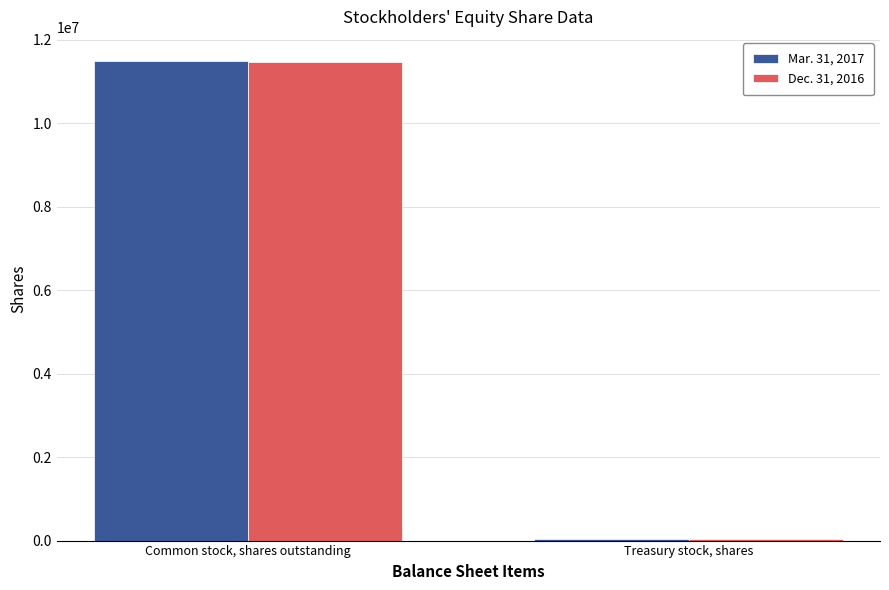

What is the total value across all series at Treasury stock, shares?

85200